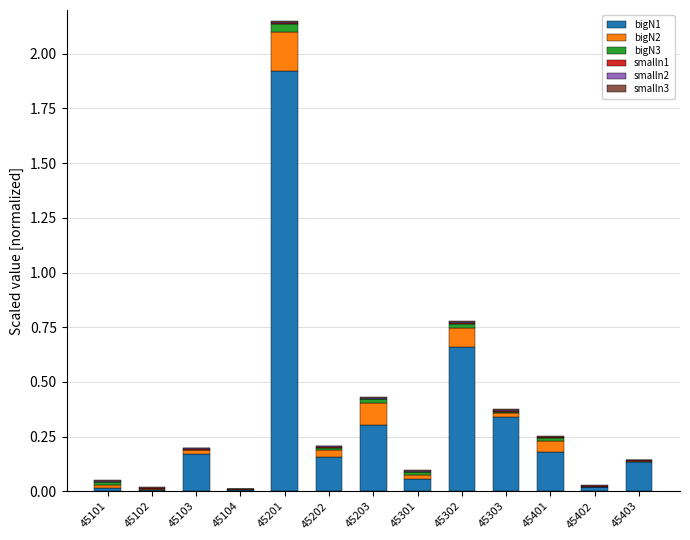

Which category has the highest value in the bigN1 series?

45201